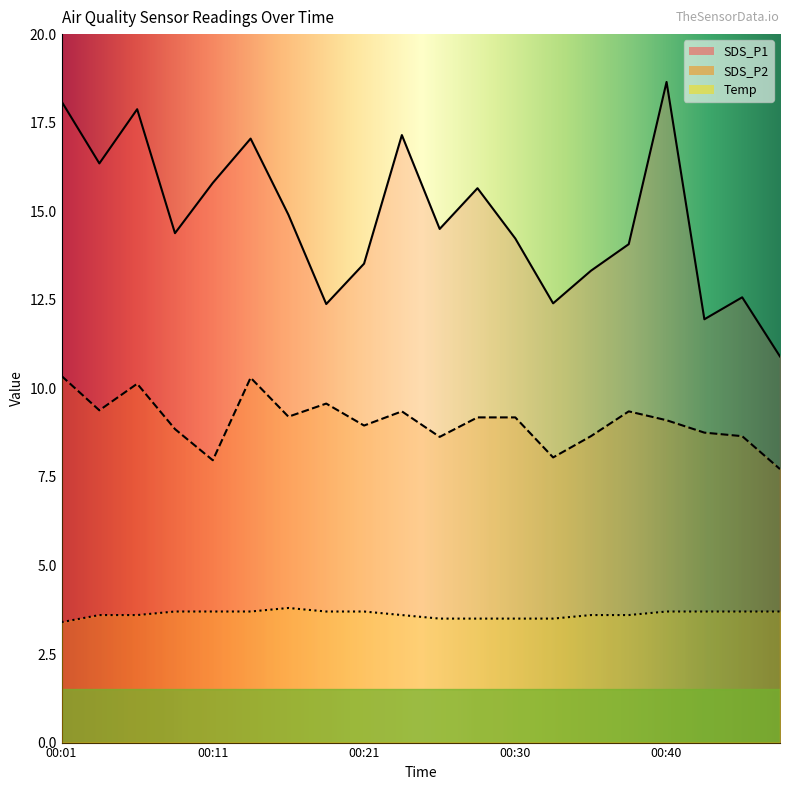

What is the value of the SDS_P2 point at the 8th from the left?

9.6